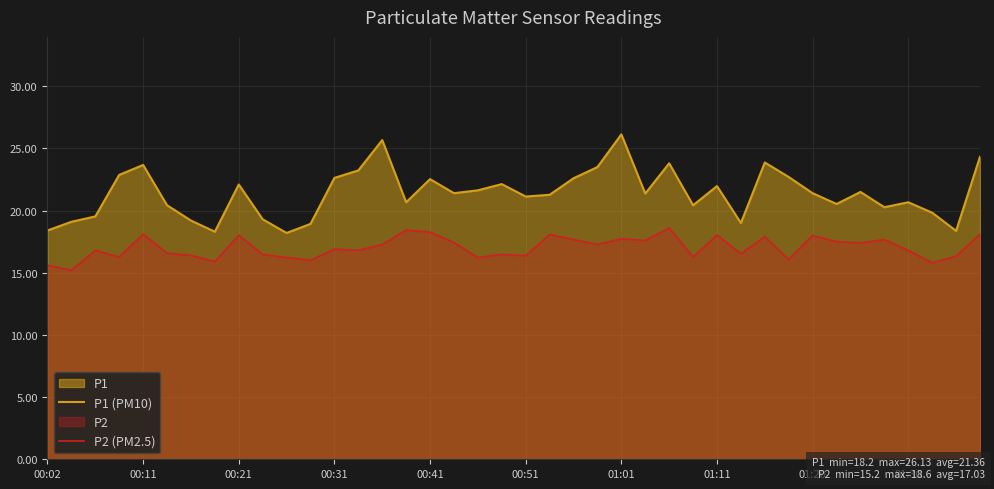

Rank the series by their average value, from lowest to highest.

P2 (PM2.5), P1 (PM10)